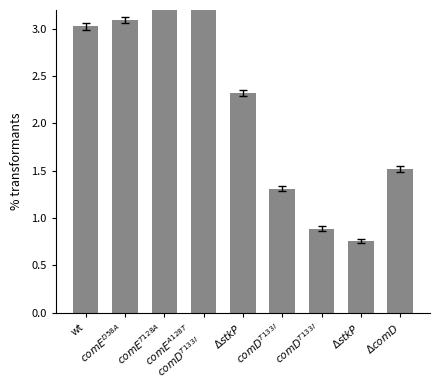

Does the chart contain stacked bars?

No